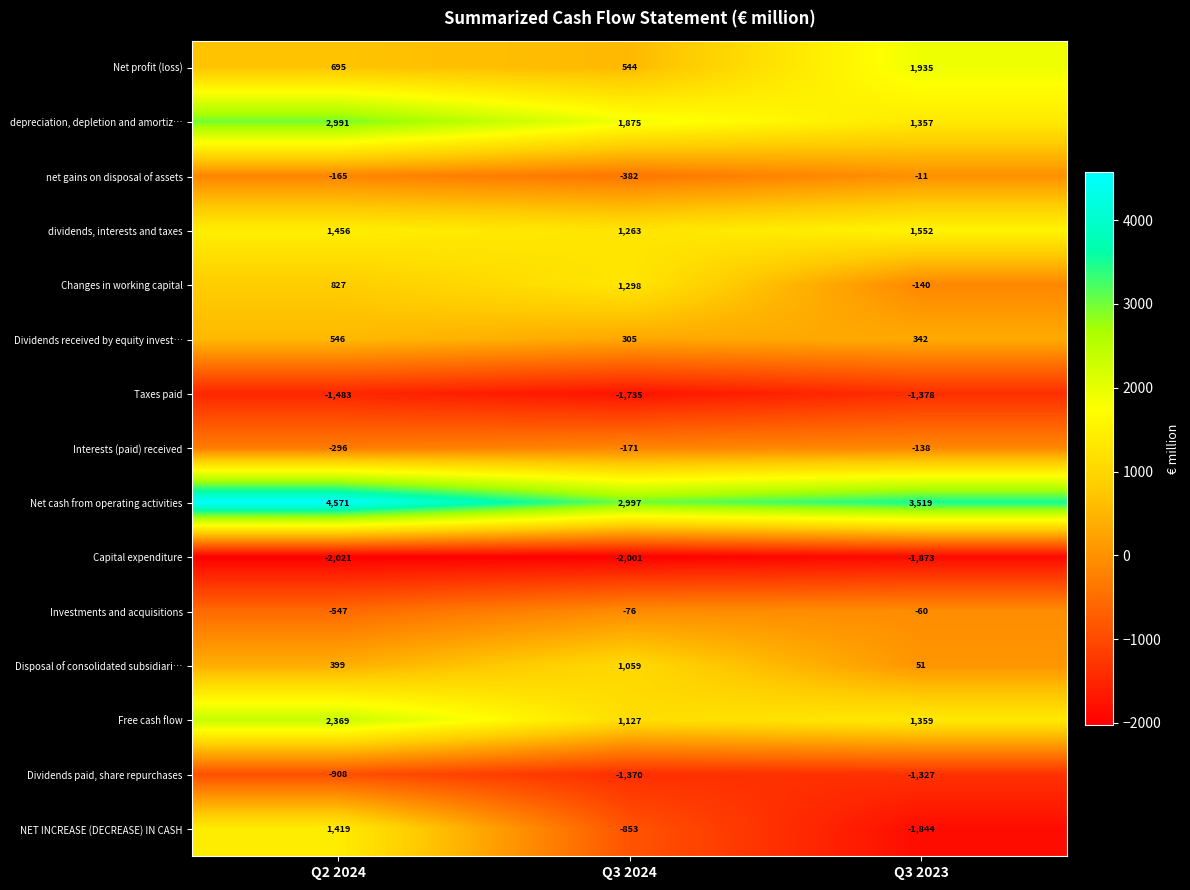

What is the total value across all series at Q2 2024?

9853